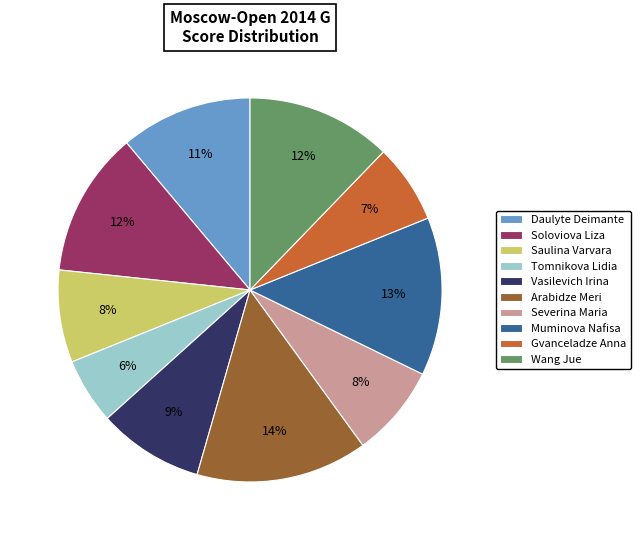

How many slices are in this pie chart?

10